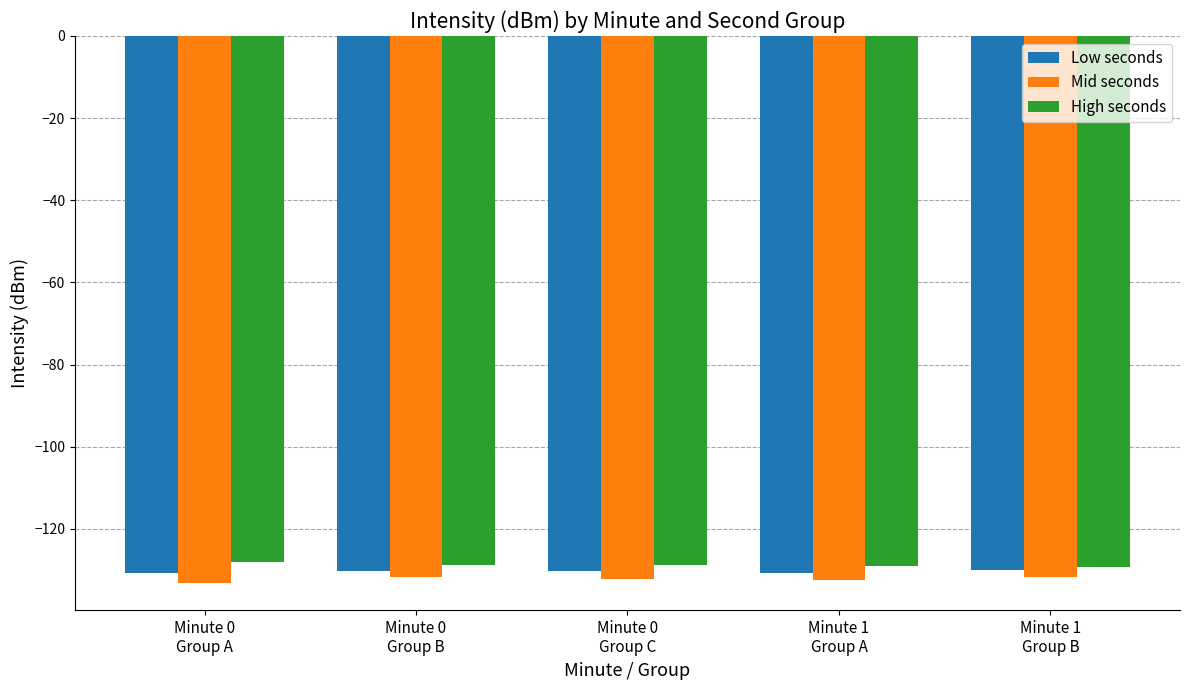

What is the sum of all High seconds values?

-644.0